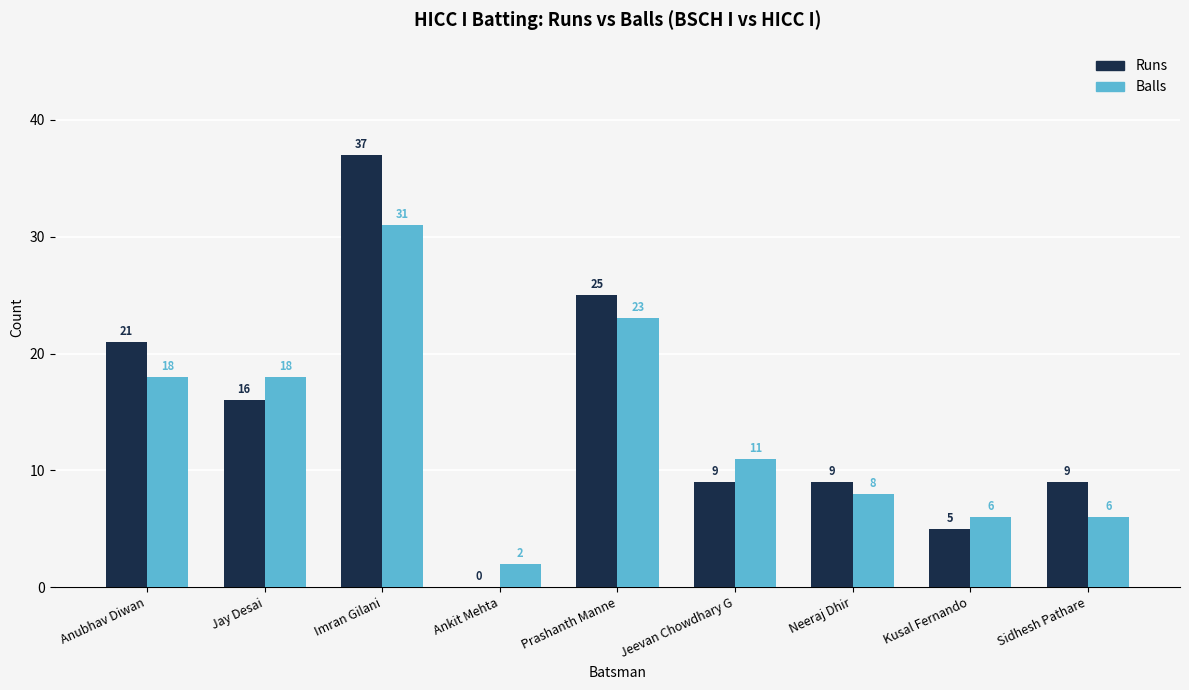

Reading left to right, transcribe all the data shown in this chart.

Runs: Anubhav Diwan=21	Jay Desai=16	Imran Gilani=37	Ankit Mehta=0	Prashanth Manne=25	Jeevan Chowdhary G=9	Neeraj Dhir=9	Kusal Fernando=5	Sidhesh Pathare=9
Balls: Anubhav Diwan=18	Jay Desai=18	Imran Gilani=31	Ankit Mehta=2	Prashanth Manne=23	Jeevan Chowdhary G=11	Neeraj Dhir=8	Kusal Fernando=6	Sidhesh Pathare=6